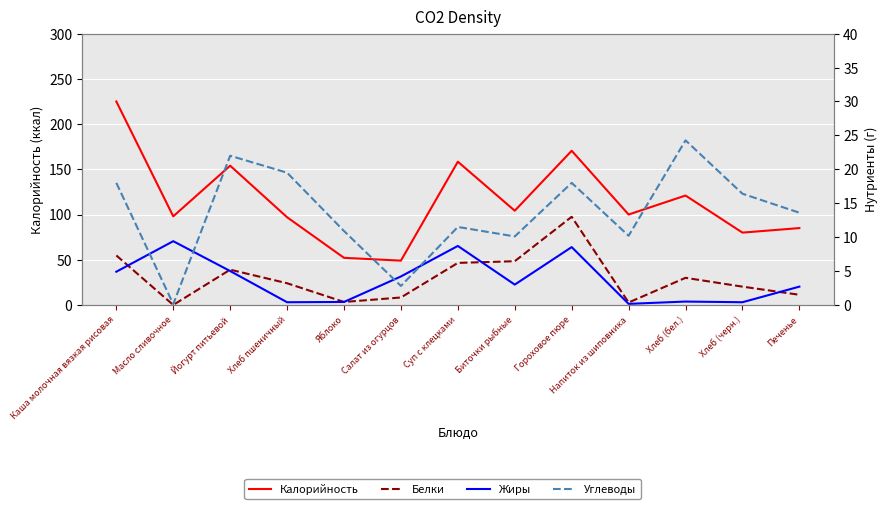

True or false: Углеводы has more than 2 interior local peaks.

True